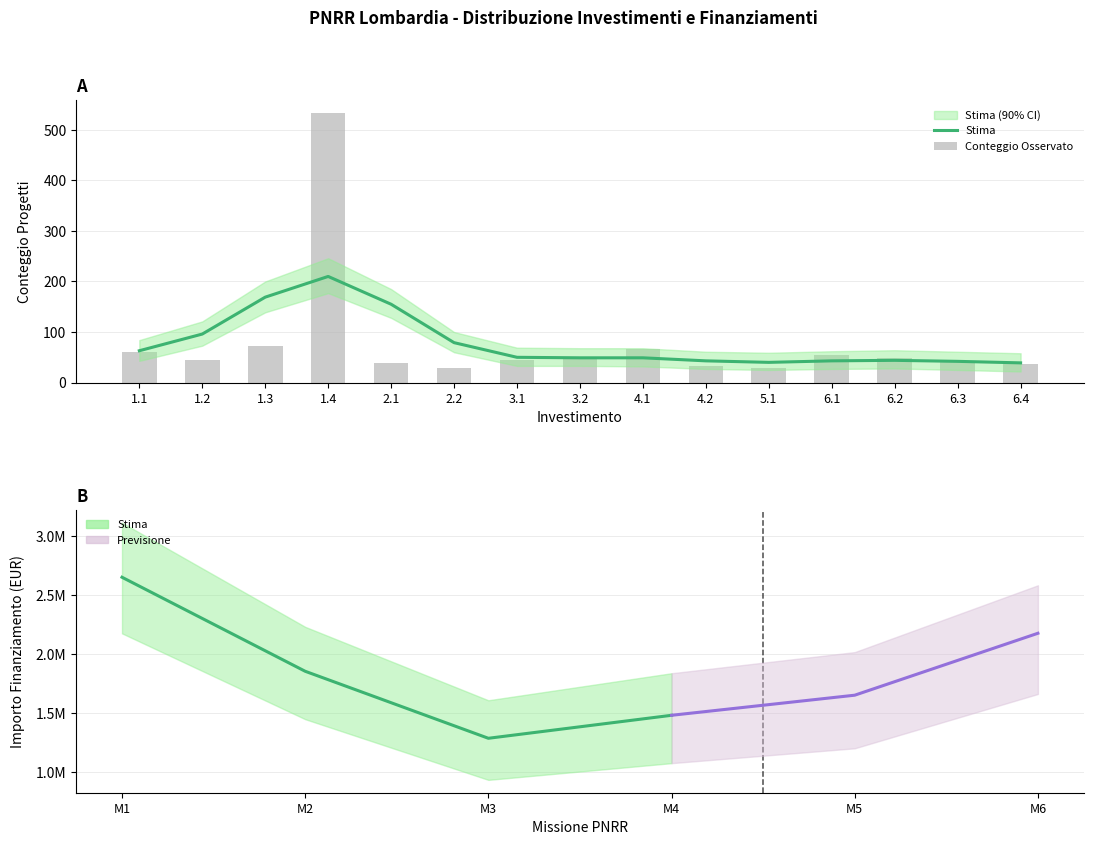

Read the Stima value at 4.1, to the nearest 50.

50